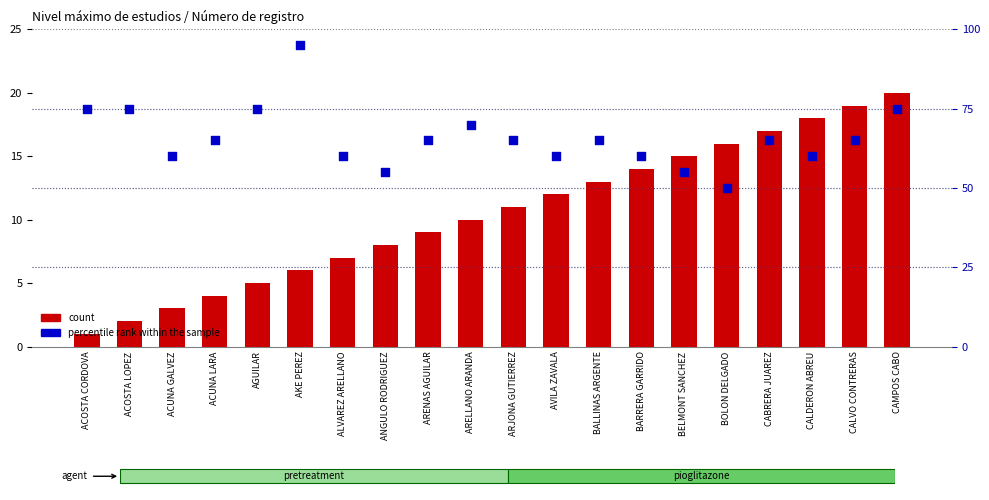

Which series has the largest total across all categories?

percentile rank within the sample